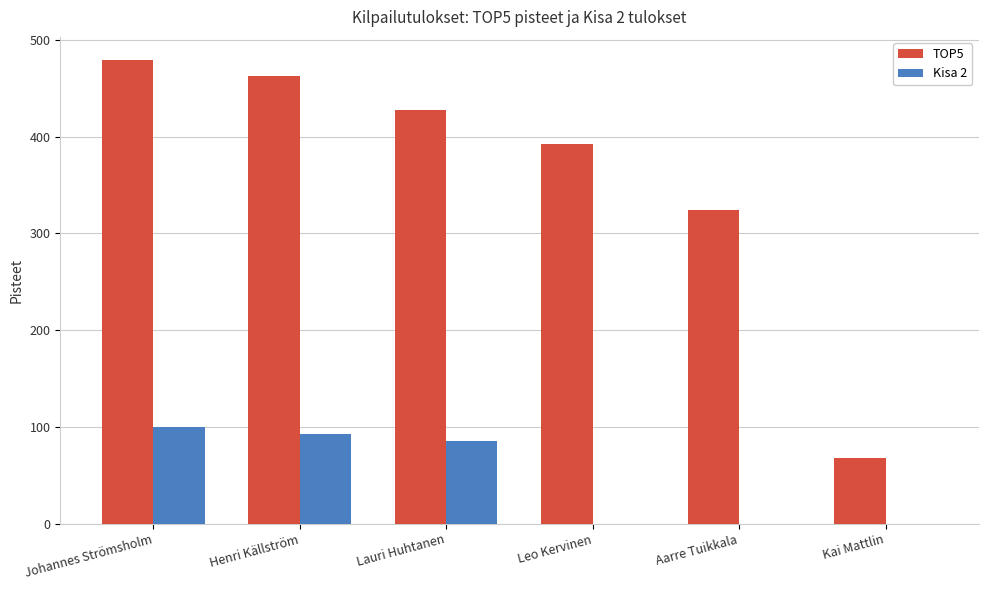

Is it true that Kisa 2 equals 0.0 at Aarre Tuikkala?

True